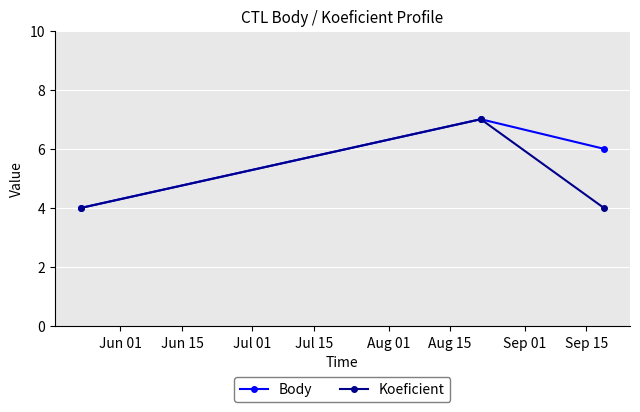

What are all the series names shown in the legend?

Body, Koeficient